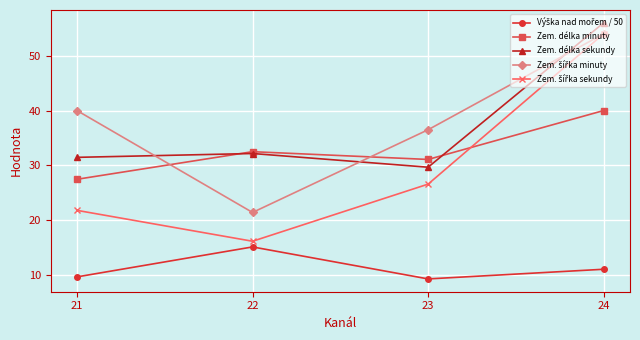

At how many categories does at least one series exceed 50?

1